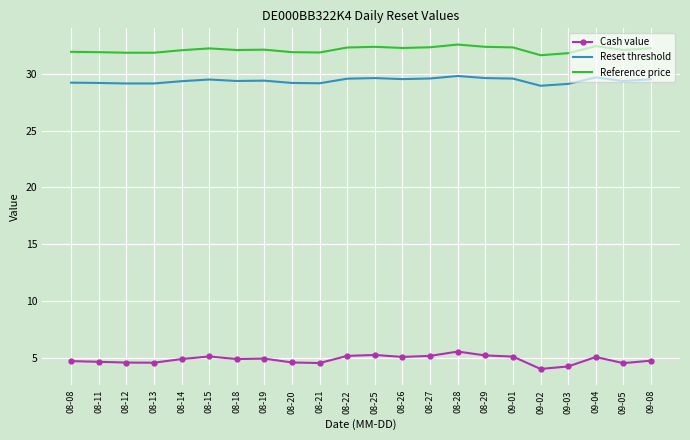

What value does the Reference price series have at 09-02?

31.6